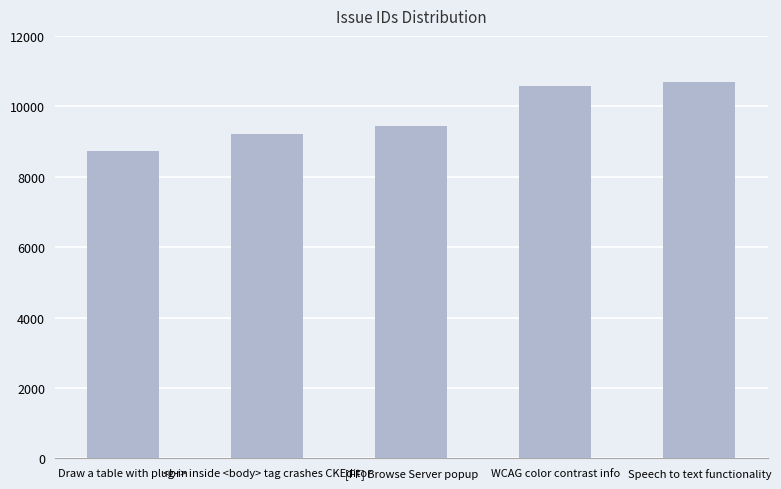

What is the difference between the values at Speech to text functionality and <br> inside <body> tag crashes CKEditor?

1492